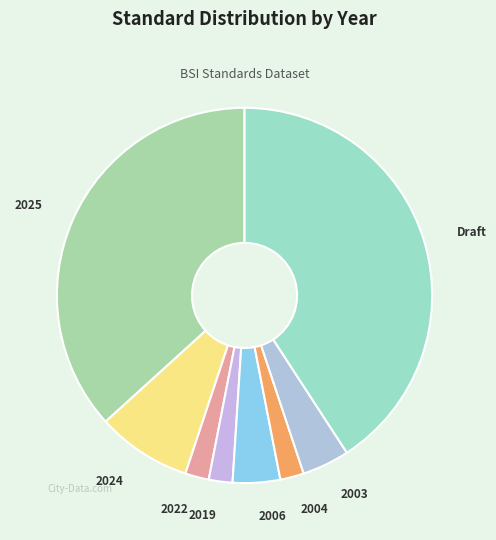

Which slice is the largest?

Draft